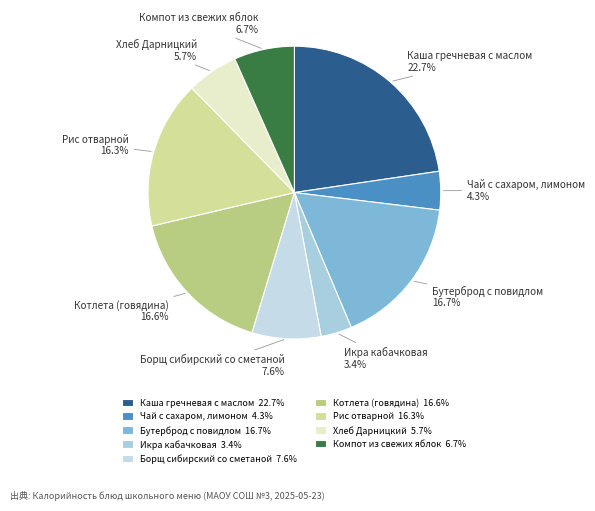

True or false: Хлеб Дарницкий accounts for 6% of the total.

True